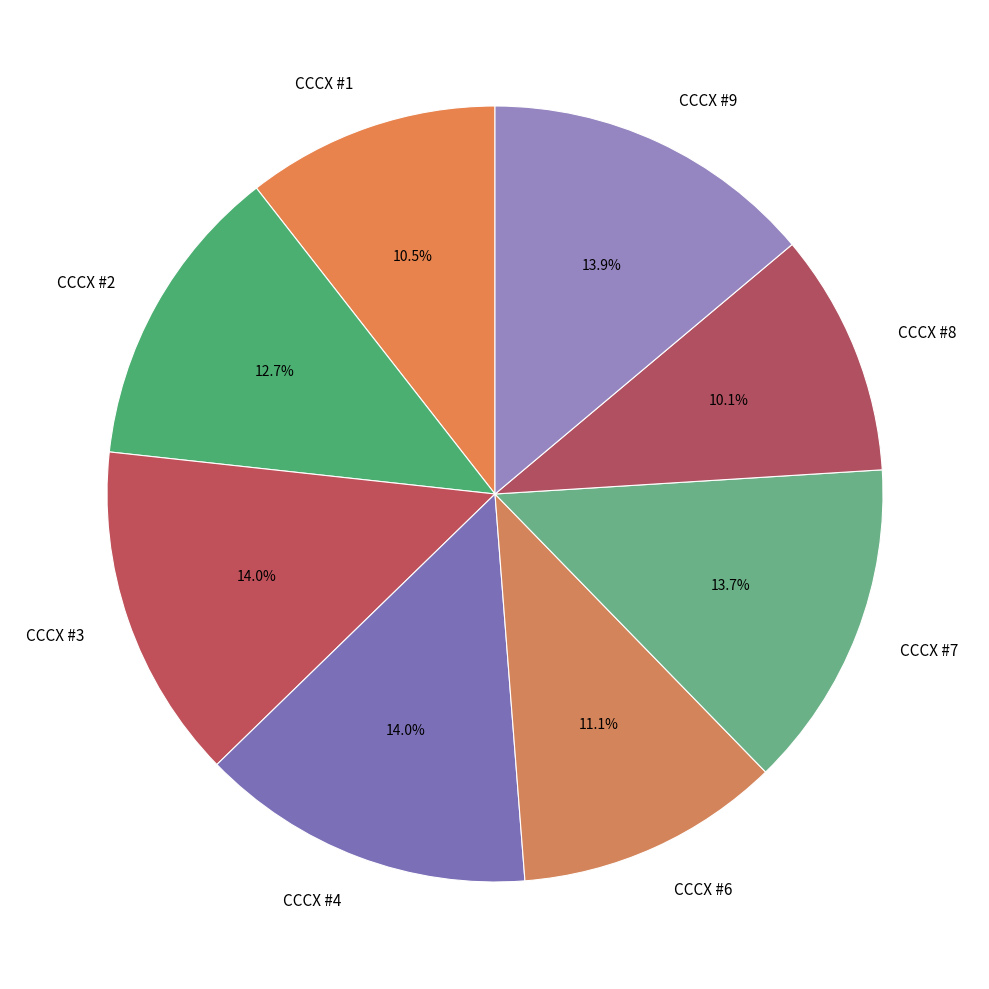

How many segments does this pie chart have?

8